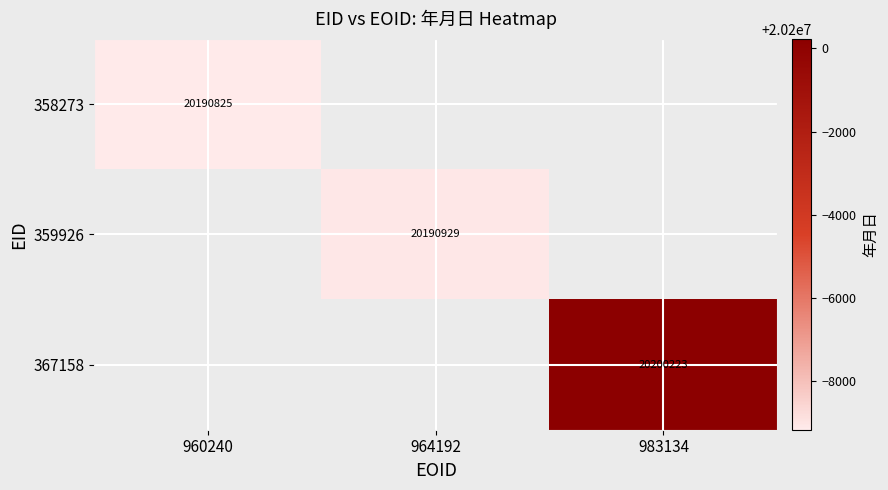

Which has a higher value, 960240 or 983134?

983134